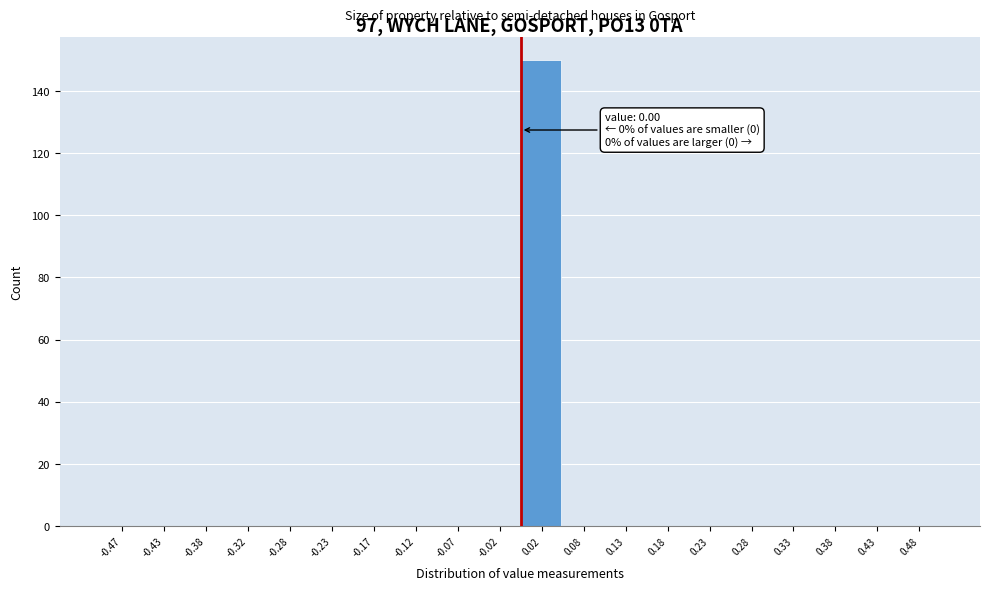

Over which range of the x-axis is the bar tallest?

0.00 to 0.05